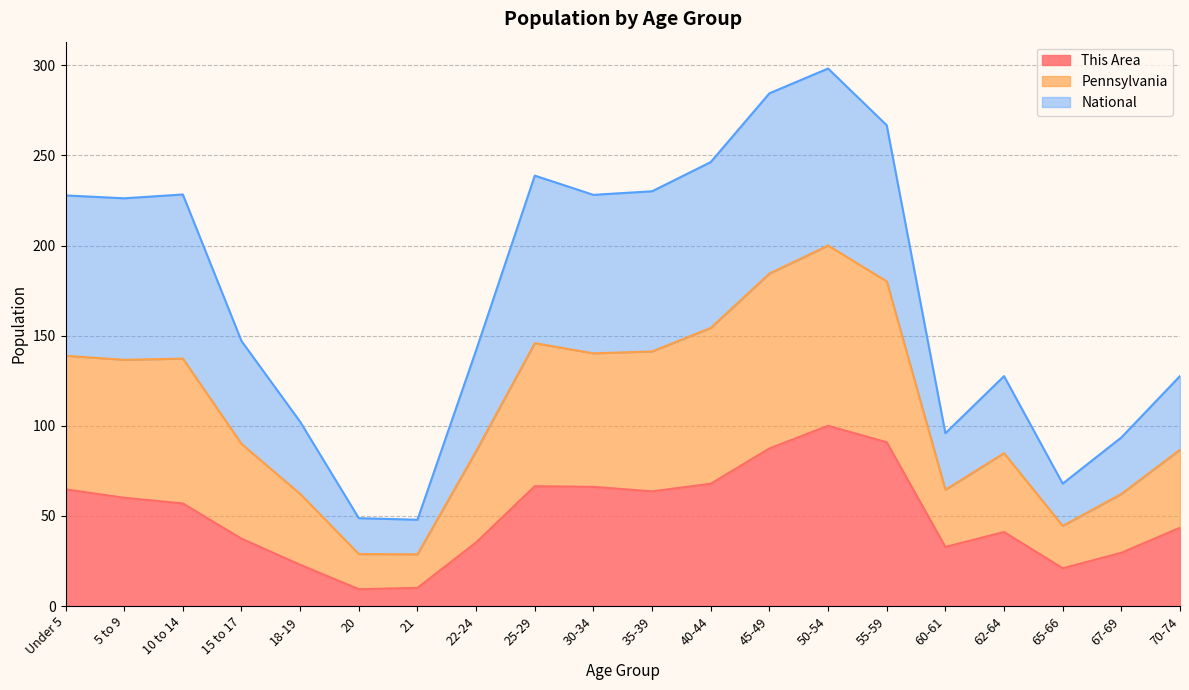

What is the lowest value of the This Area series?

9.3